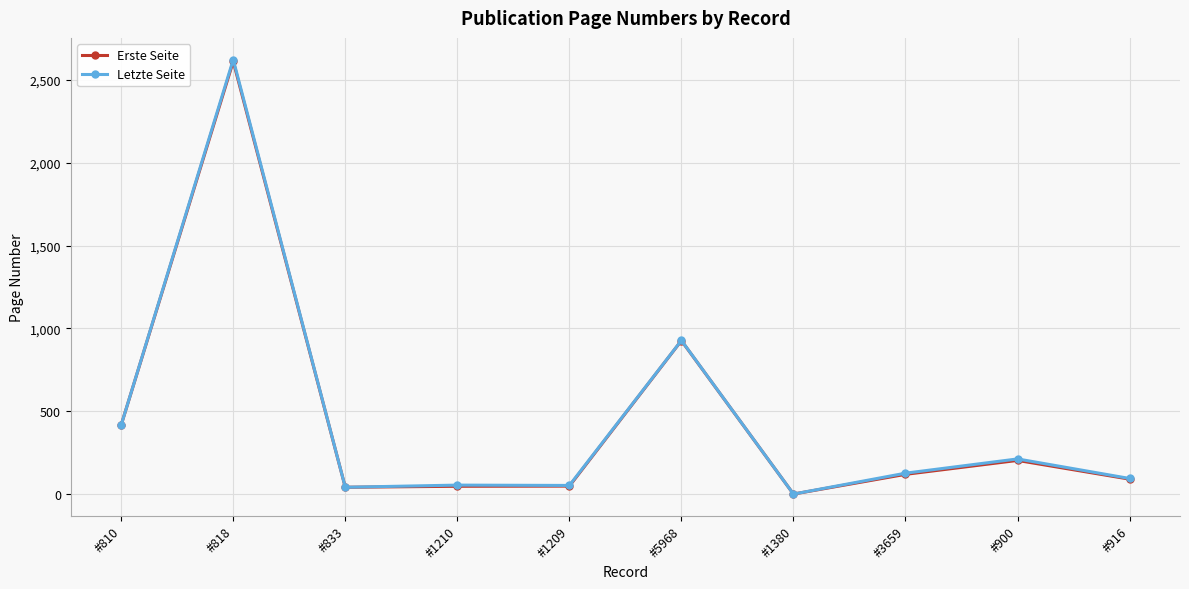

Is this an area chart (filled region under the line)?

No